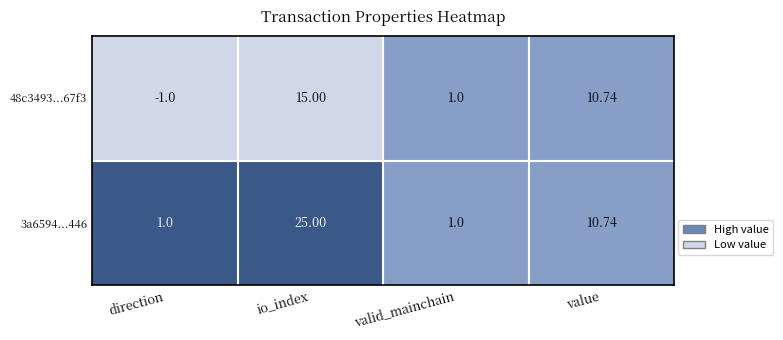

Where is 48c3493...67f3 nearest to the value 7?

value